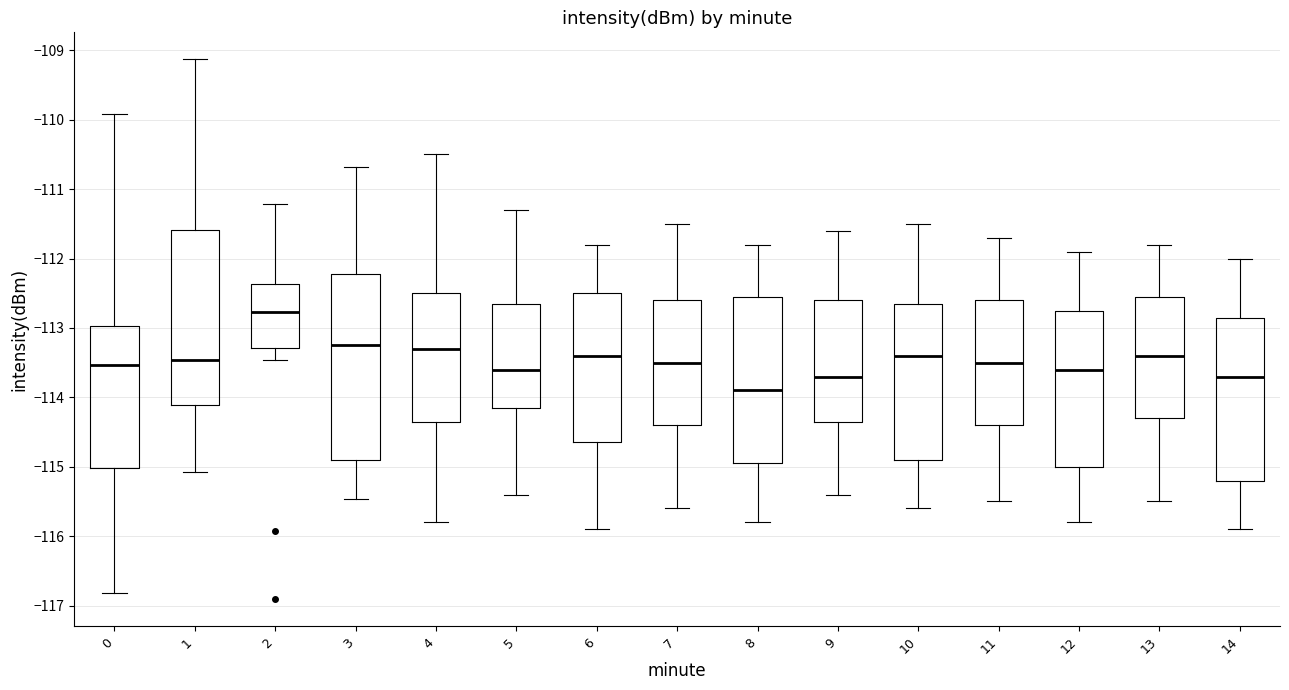

Reading left to right, transcribe this box plot: for each box, give where its median line is, the range the box spans, and where its two whiskers end, as read against the y-axis. The values are not printed on the chart, so give them approximately, as read against the axis.

0: median -113.5, box -115.0 to -113.0, whiskers -116.8 to -109.9
1: median -113.5, box -114.1 to -111.6, whiskers -115.1 to -109.1
2: median -112.8, box -113.3 to -112.4, whiskers -113.5 to -111.2
3: median -113.2, box -114.9 to -112.2, whiskers -115.5 to -110.7
4: median -113.3, box -114.3 to -112.5, whiskers -115.8 to -110.5
5: median -113.6, box -114.1 to -112.6, whiskers -115.4 to -111.3
6: median -113.4, box -114.6 to -112.5, whiskers -115.9 to -111.8
7: median -113.5, box -114.4 to -112.6, whiskers -115.6 to -111.5
8: median -113.9, box -114.9 to -112.5, whiskers -115.8 to -111.8
9: median -113.7, box -114.3 to -112.6, whiskers -115.4 to -111.6
10: median -113.4, box -114.9 to -112.6, whiskers -115.6 to -111.5
11: median -113.5, box -114.4 to -112.6, whiskers -115.5 to -111.7
12: median -113.6, box -115.0 to -112.7, whiskers -115.8 to -111.9
13: median -113.4, box -114.3 to -112.5, whiskers -115.5 to -111.8
14: median -113.7, box -115.2 to -112.8, whiskers -115.9 to -112.0